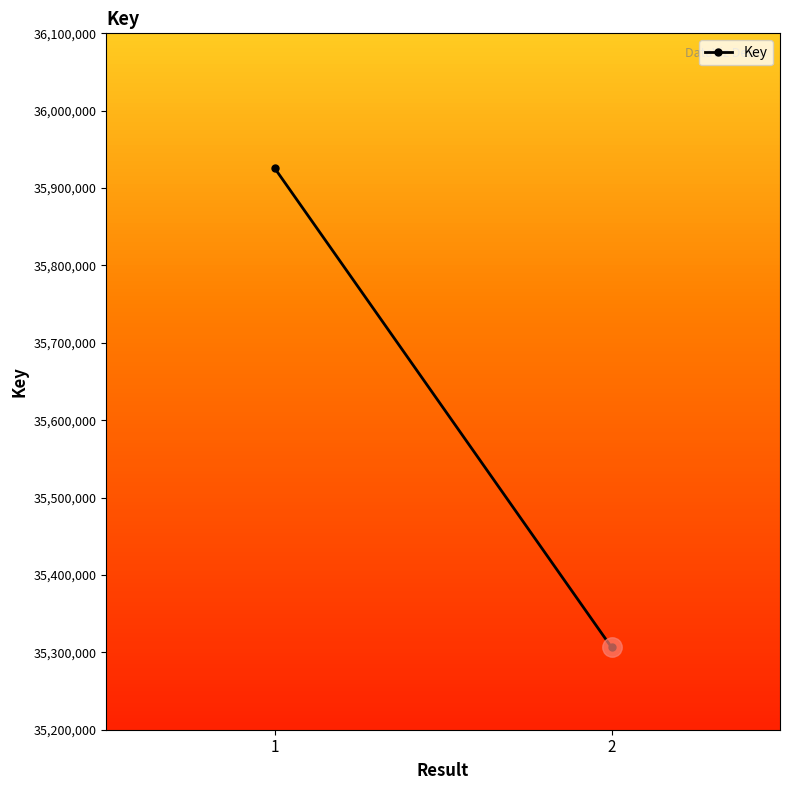

Count the values in the range 35306383 to 35925698.

2